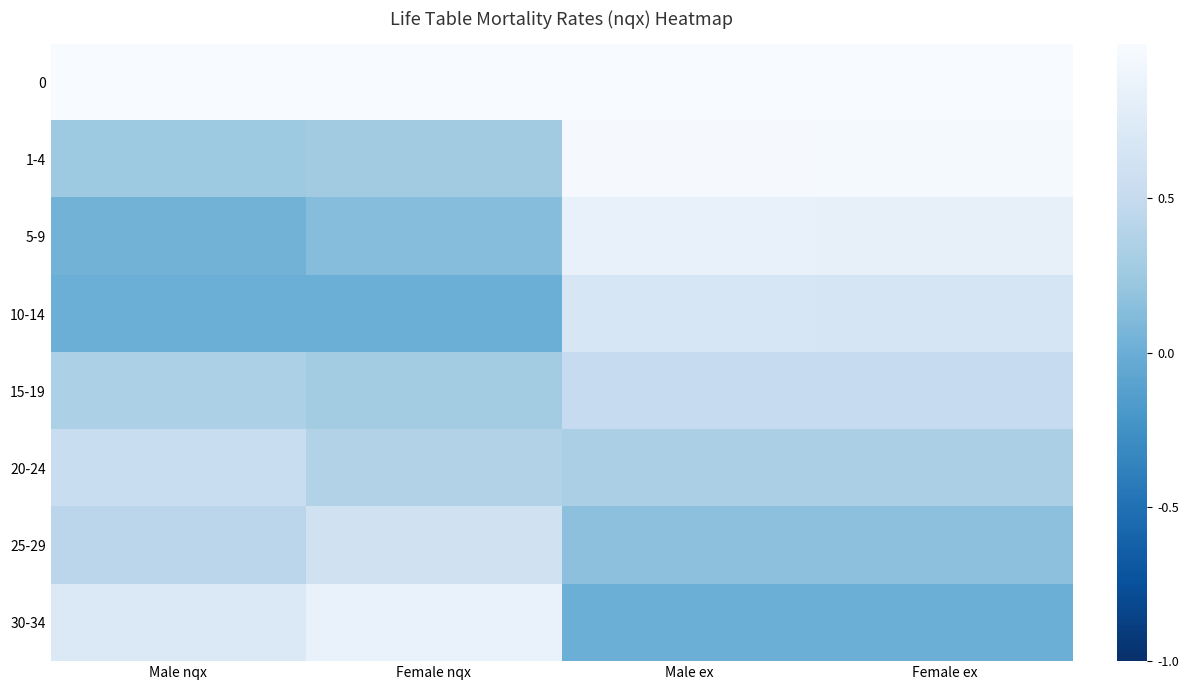

At Male nqx, list the series in order from smallest to largest.

10-14, 5-9, 1-4, 15-19, 25-29, 20-24, 30-34, 0